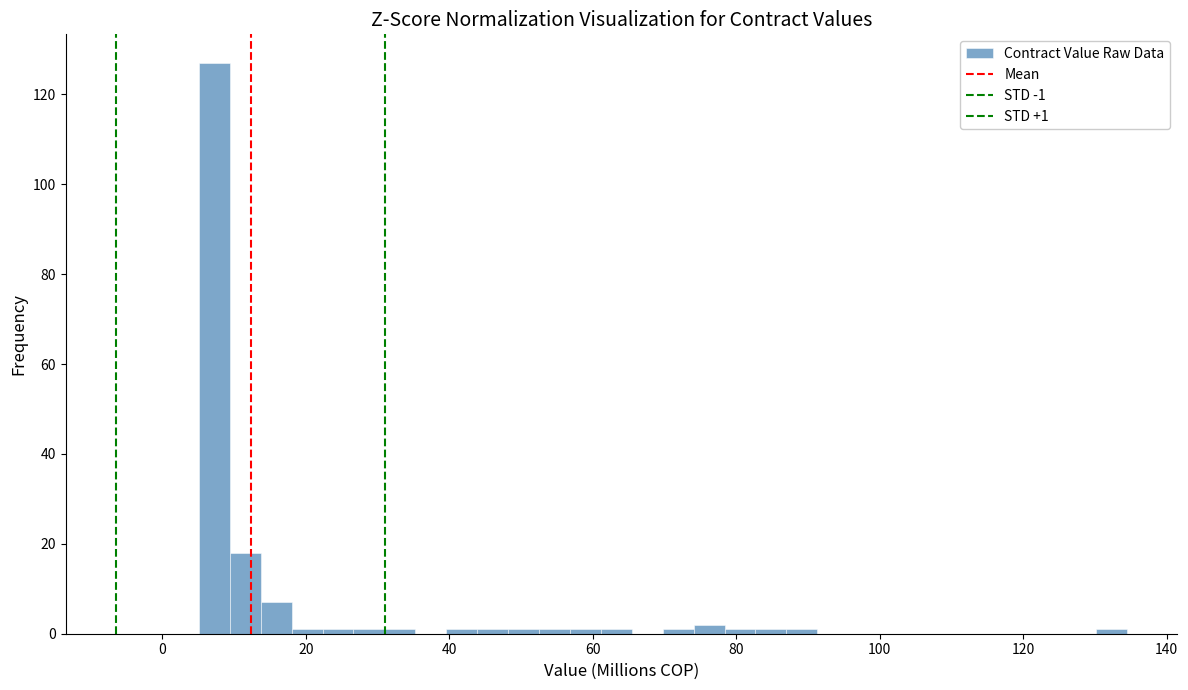

Read against the x-axis, roughly where is the centre of the tallest bar?

8